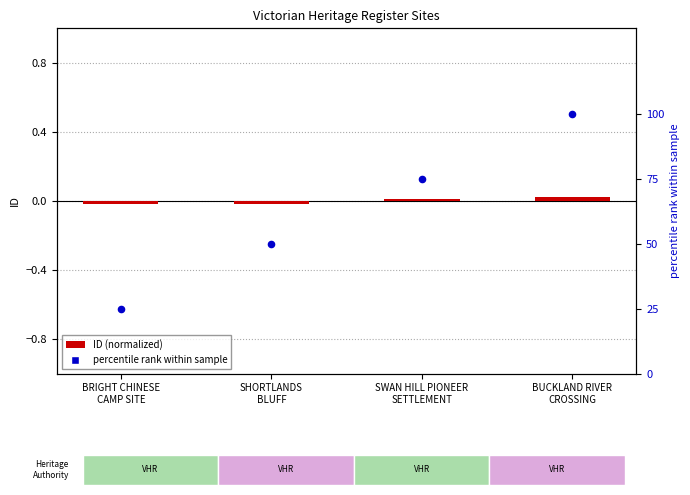

At which category is the sum across all series the highest?

BUCKLAND RIVER
CROSSING